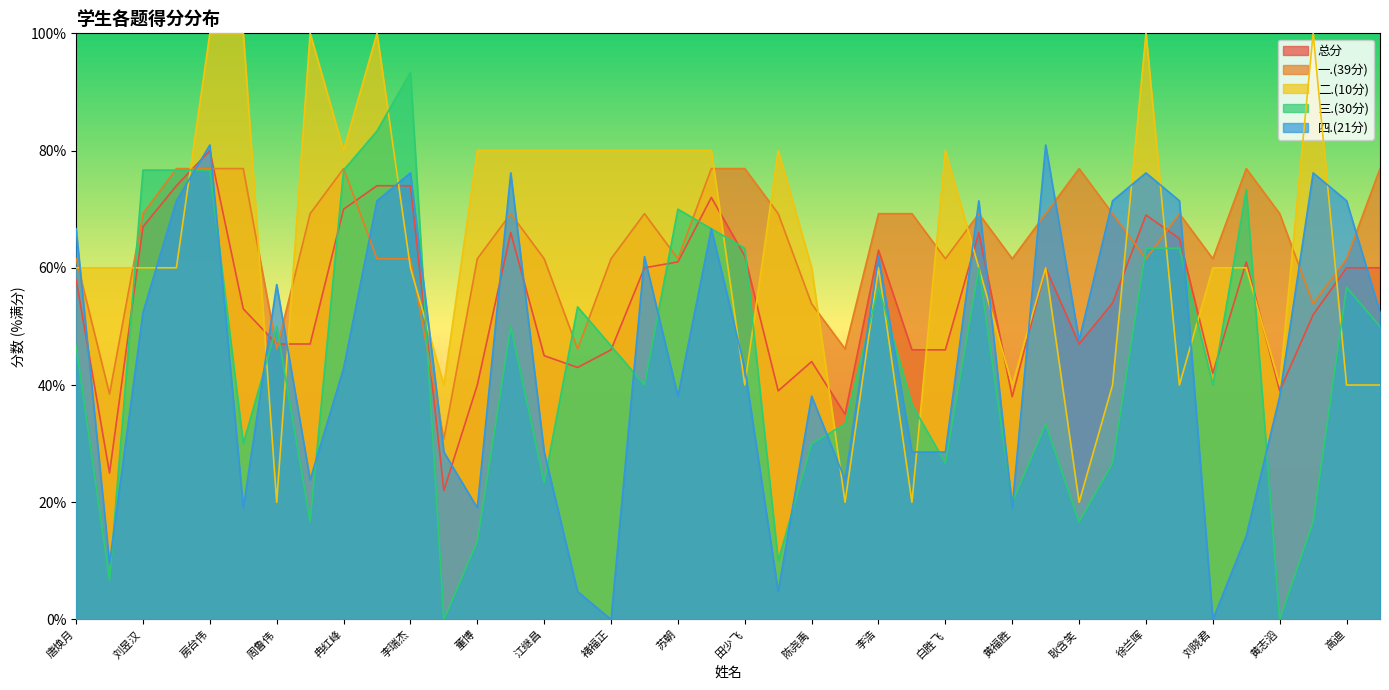

Reading right to left, extract all data points from this chart.

总分: 王诗桐=60.0	高迪=60.0	柏宇浩=52.0	黄志滔=39.0	冯郭涛=61.0	刘晓君=42.0	孙九瑞=65.0	徐兰晖=69.0	马传祚=54.0	耿含笑=47.0	王均=60.0	黄福胜=38.0	赵钊辉=66.0	白胜飞=46.0	付嘉宇=46.0	李浩=63.0	沈琪芫=35.0	陈尧禹=44.0	张誉铭=39.0	田少飞=62.0	邢耀辉=72.0	苏朝=61.0	李亚辉=60.0	褚福正=46.0	朱家乐=43.0	江继昌=45.0	秦延丰=66.0	董博=40.0	邹树林=22.0	李瑞杰=74.0	郑涛=74.0	冉红峰=70.0	向建富=47.0	周鲁伟=47.0	武华洋=53.0	房台伟=80.0	陈嘉恩=74.0	刘昱汉=67.0	王一品=25.0	唐焕月=58.0
一.(39分): 王诗桐=76.9	高迪=61.5	柏宇浩=53.8	黄志滔=69.2	冯郭涛=76.9	刘晓君=61.5	孙九瑞=69.2	徐兰晖=61.5	马传祚=69.2	耿含笑=76.9	王均=69.2	黄福胜=61.5	赵钊辉=69.2	白胜飞=61.5	付嘉宇=69.2	李浩=69.2	沈琪芫=46.2	陈尧禹=53.8	张誉铭=69.2	田少飞=76.9	邢耀辉=76.9	苏朝=61.5	李亚辉=69.2	褚福正=61.5	朱家乐=46.2	江继昌=61.5	秦延丰=69.2	董博=61.5	邹树林=30.8	李瑞杰=61.5	郑涛=61.5	冉红峰=76.9	向建富=69.2	周鲁伟=46.2	武华洋=76.9	房台伟=76.9	陈嘉恩=76.9	刘昱汉=69.2	王一品=38.5	唐焕月=61.5
二.(10分): 王诗桐=40.0	高迪=40.0	柏宇浩=100.0	黄志滔=40.0	冯郭涛=60.0	刘晓君=60.0	孙九瑞=40.0	徐兰晖=100.0	马传祚=40.0	耿含笑=20.0	王均=60.0	黄福胜=40.0	赵钊辉=60.0	白胜飞=80.0	付嘉宇=20.0	李浩=60.0	沈琪芫=20.0	陈尧禹=60.0	张誉铭=80.0	田少飞=40.0	邢耀辉=80.0	苏朝=80.0	李亚辉=80.0	褚福正=80.0	朱家乐=80.0	江继昌=80.0	秦延丰=80.0	董博=80.0	邹树林=40.0	李瑞杰=60.0	郑涛=100.0	冉红峰=80.0	向建富=100.0	周鲁伟=20.0	武华洋=100.0	房台伟=100.0	陈嘉恩=60.0	刘昱汉=60.0	王一品=60.0	唐焕月=60.0
三.(30分): 王诗桐=50.0	高迪=56.7	柏宇浩=16.7	黄志滔=0.0	冯郭涛=73.3	刘晓君=40.0	孙九瑞=63.3	徐兰晖=63.3	马传祚=26.7	耿含笑=16.7	王均=33.3	黄福胜=20.0	赵钊辉=60.0	白胜飞=26.7	付嘉宇=36.7	李浩=56.7	沈琪芫=33.3	陈尧禹=30.0	张誉铭=10.0	田少飞=63.3	邢耀辉=66.7	苏朝=70.0	李亚辉=40.0	褚福正=46.7	朱家乐=53.3	江继昌=23.3	秦延丰=50.0	董博=13.3	邹树林=0.0	李瑞杰=93.3	郑涛=83.3	冉红峰=76.7	向建富=16.7	周鲁伟=50.0	武华洋=30.0	房台伟=76.7	陈嘉恩=76.7	刘昱汉=76.7	王一品=6.7	唐焕月=46.7
四.(21分): 王诗桐=52.4	高迪=71.4	柏宇浩=76.2	黄志滔=38.1	冯郭涛=14.3	刘晓君=0.0	孙九瑞=71.4	徐兰晖=76.2	马传祚=71.4	耿含笑=47.6	王均=81.0	黄福胜=19.0	赵钊辉=71.4	白胜飞=28.6	付嘉宇=28.6	李浩=61.9	沈琪芫=23.8	陈尧禹=38.1	张誉铭=4.8	田少飞=42.9	邢耀辉=66.7	苏朝=38.1	李亚辉=61.9	褚福正=0.0	朱家乐=4.8	江继昌=28.6	秦延丰=76.2	董博=19.0	邹树林=28.6	李瑞杰=76.2	郑涛=71.4	冉红峰=42.9	向建富=23.8	周鲁伟=57.1	武华洋=19.0	房台伟=81.0	陈嘉恩=71.4	刘昱汉=52.4	王一品=9.5	唐焕月=66.7